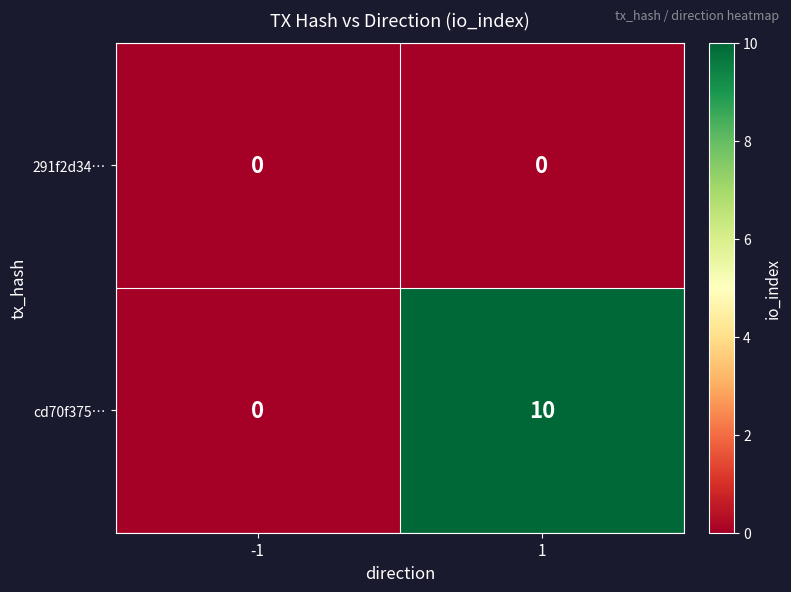

Reading right to left, what are all the values shown in this chart?

291f2d34…: 1=0	-1=0
cd70f375…: 1=10	-1=0